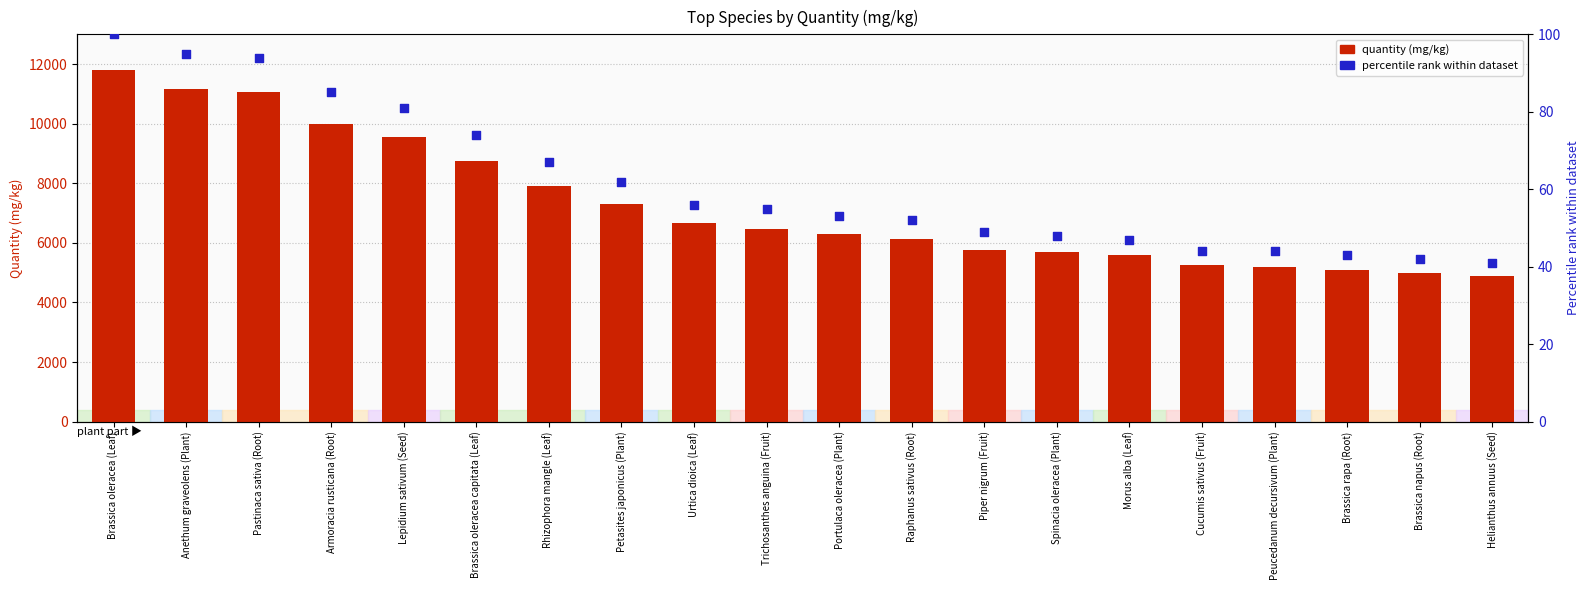

Is the value of quantity (mg/kg) at Portulaca oleracea (Plant) greater than the value of percentile rank within dataset at Piper nigrum (Fruit)?

Yes